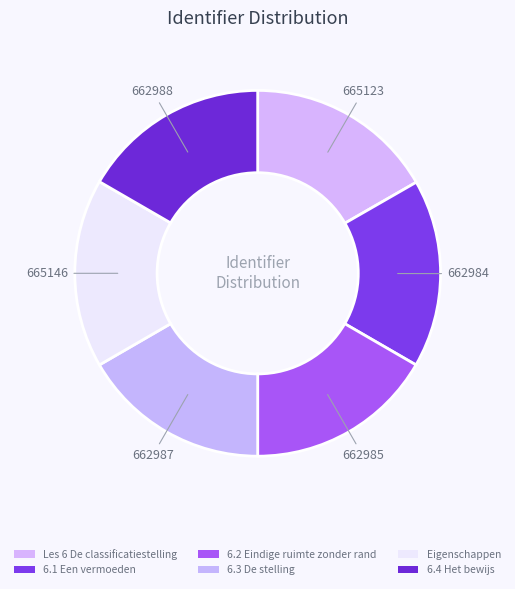

How many segments does this pie chart have?

6